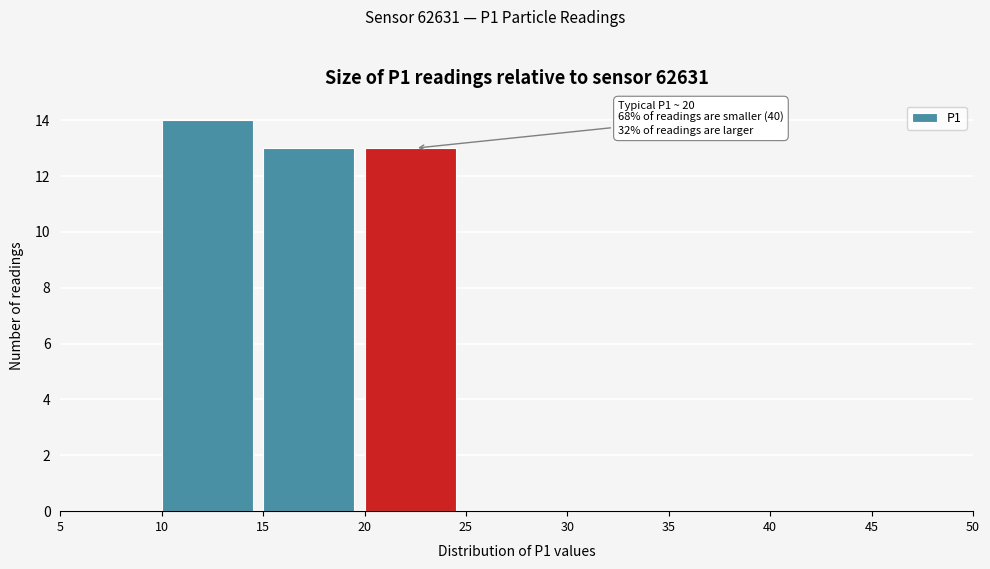

Which range on the x-axis has the tallest bar?

10 to 15